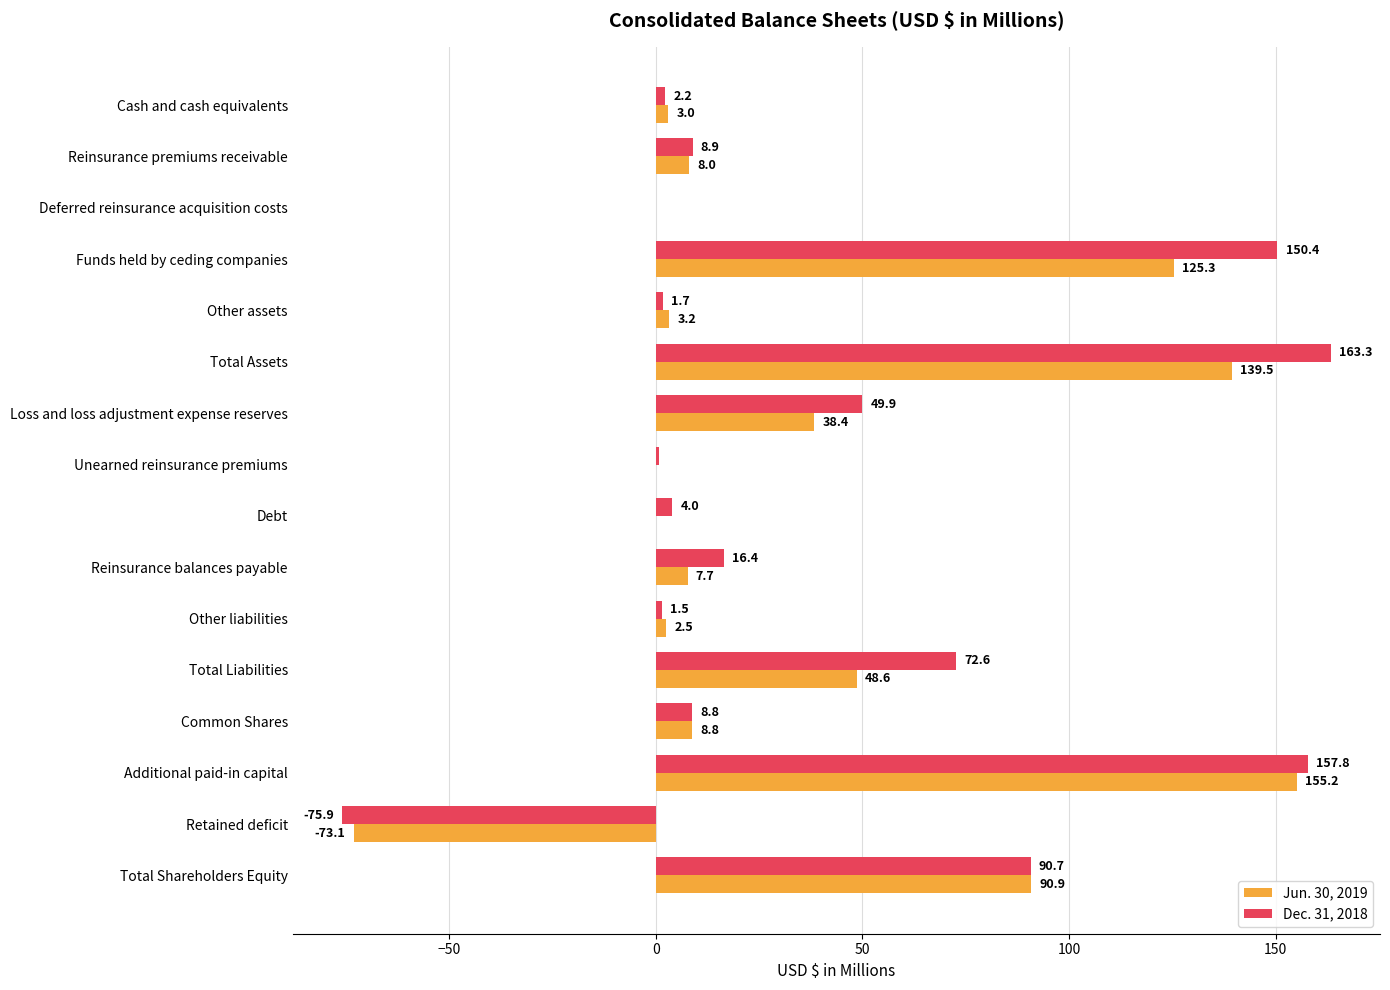

Between Loss and loss adjustment expense reserves and Reinsurance balances payable, which series saw the biggest shift?

Dec. 31, 2018